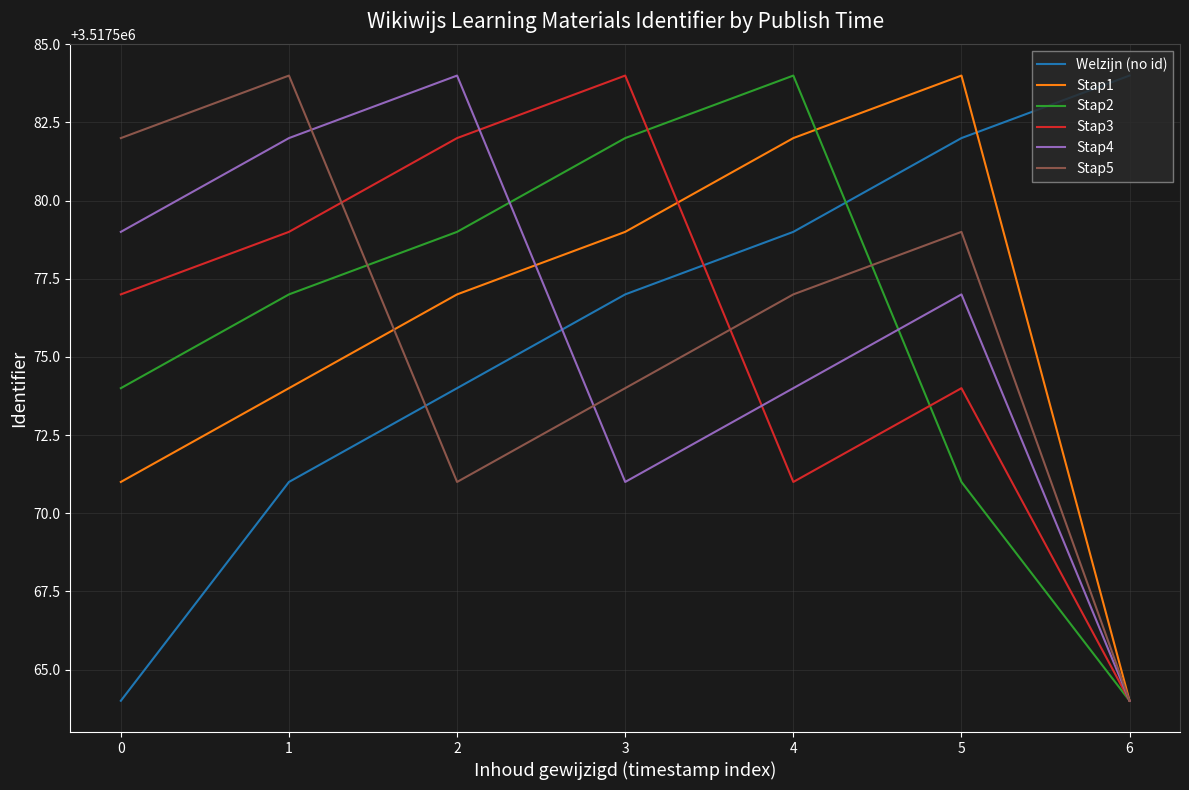

Is it true that Stap2 equals 3517577 at 1?

True